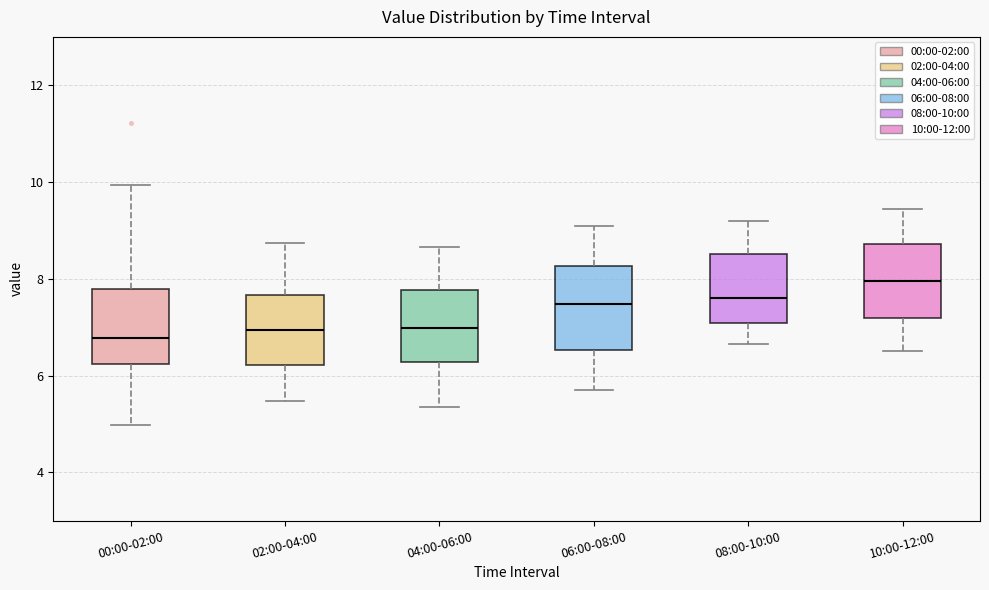

Reading left to right, read every box against the y-axis: the position of its median line, the range the box covers, and the ends of its whiskers. The values are not printed on the chart, so give them approximately, as read against the axis.

00:00-02:00: median 6.8, box 6.2 to 7.8, whiskers 5.0 to 10.0
02:00-04:00: median 7.0, box 6.2 to 7.6, whiskers 5.4 to 8.8
04:00-06:00: median 7.0, box 6.2 to 7.8, whiskers 5.4 to 8.6
06:00-08:00: median 7.4, box 6.6 to 8.2, whiskers 5.8 to 9.2
08:00-10:00: median 7.6, box 7.0 to 8.6, whiskers 6.6 to 9.2
10:00-12:00: median 8.0, box 7.2 to 8.8, whiskers 6.6 to 9.4